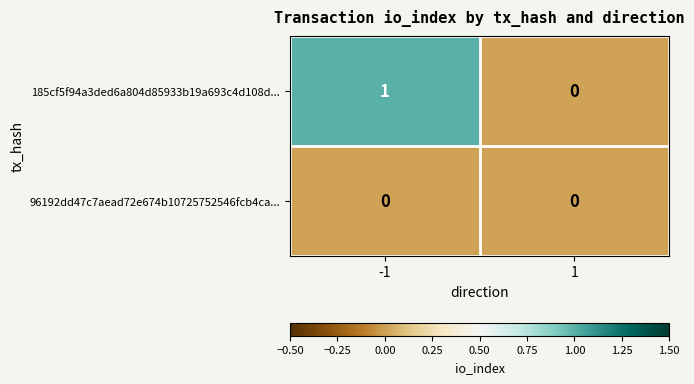

At which category is the sum across all series the highest?

-1